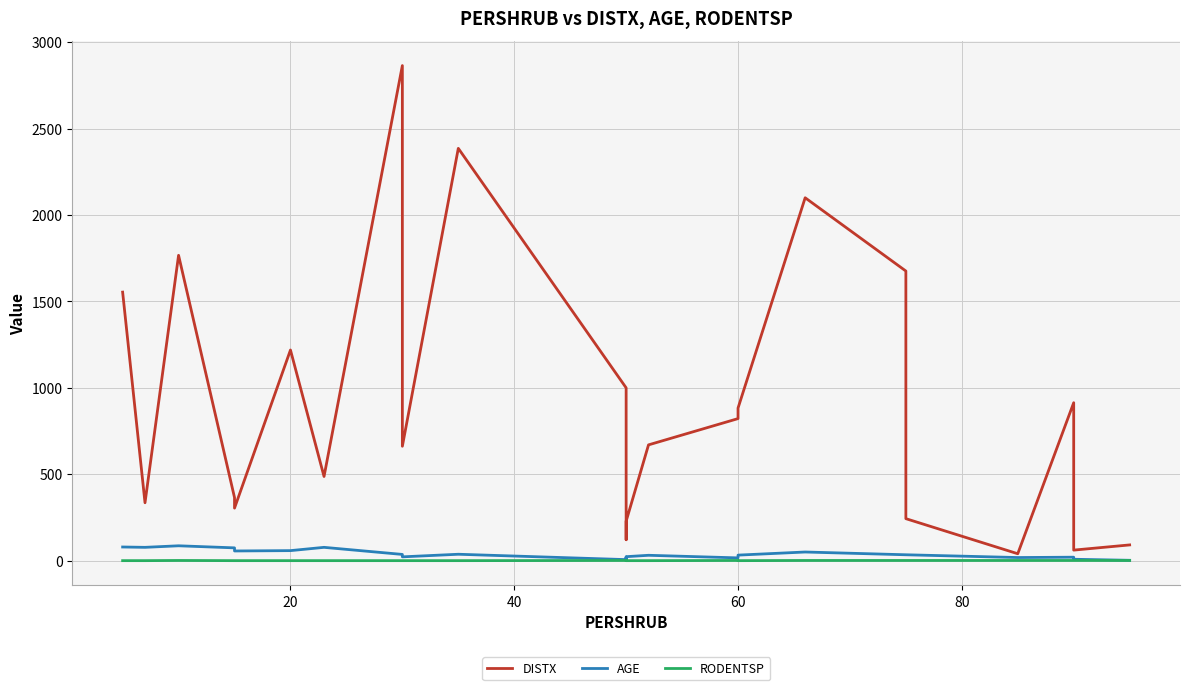

How many data points in DISTX are less than 662?

12